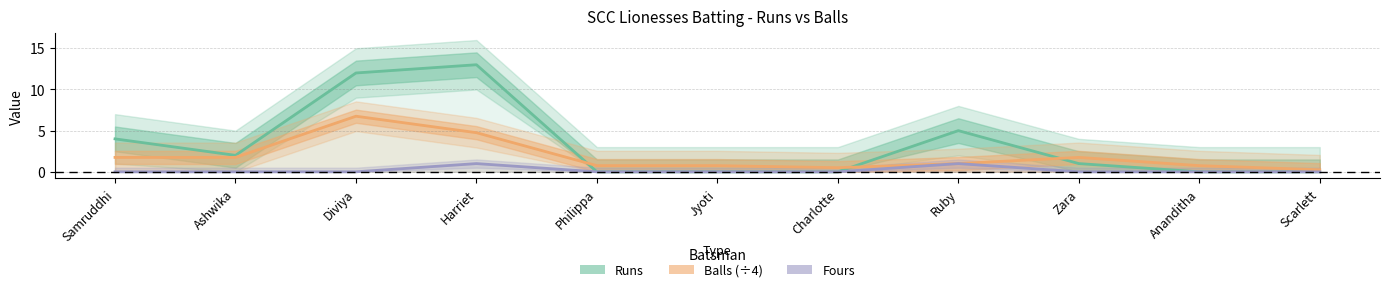

The Balls (÷4) series shows 1.0 at Ruby. True or false?

True